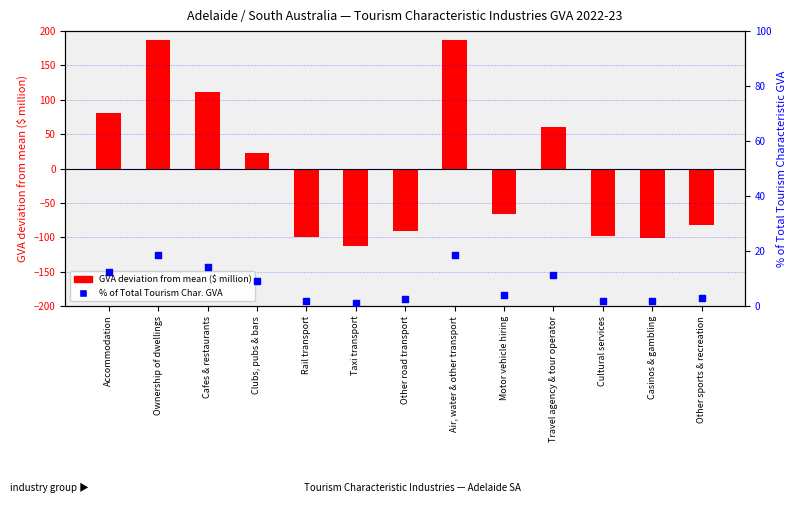

Which series reaches the minimum Y coordinate?

GVA deviation from mean ($ million)